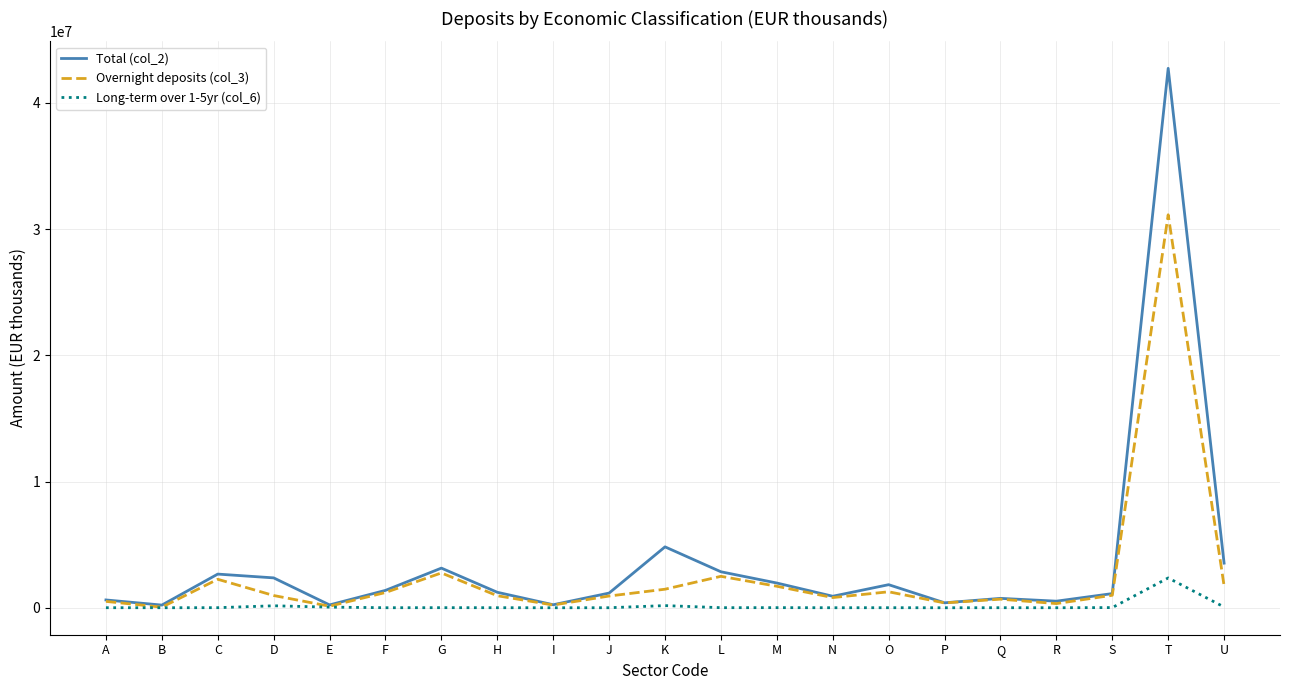

Is the value of Long-term over 1-5yr (col_6) at T greater than the value of Total (col_2) at L?

No